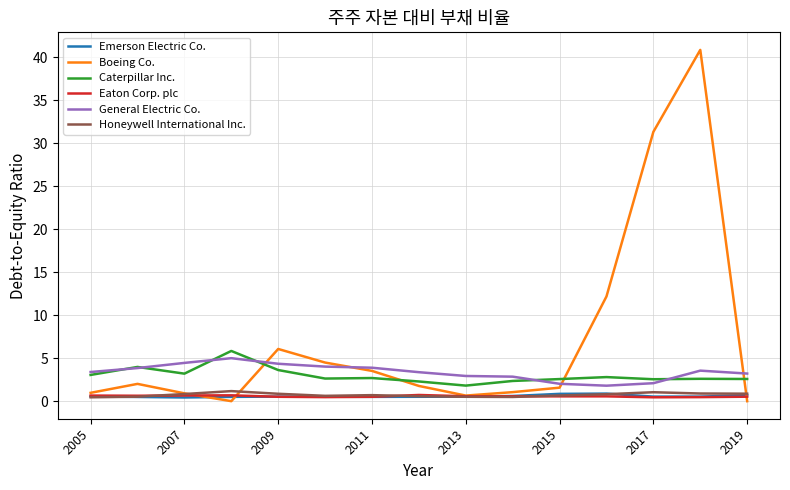

True or false: General Electric Co. and Emerson Electric Co. cross at least once.

False